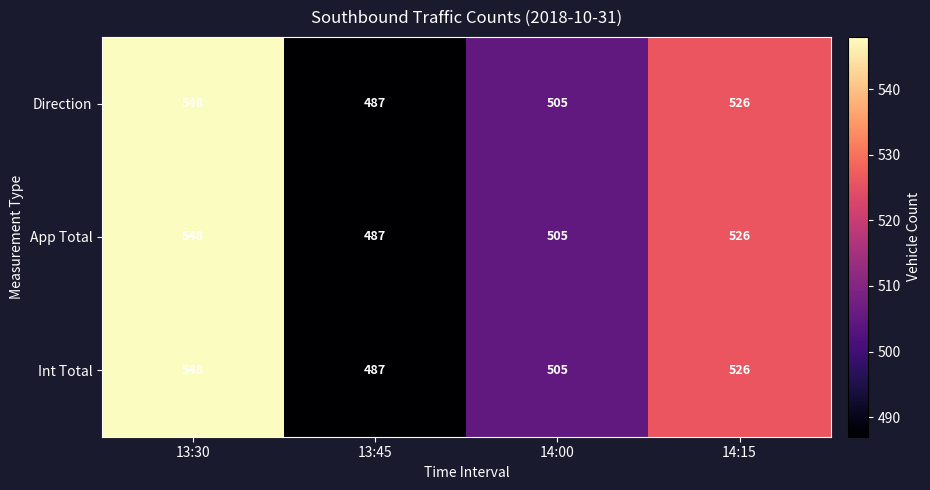

At how many categories does at least one series exceed 499?

3